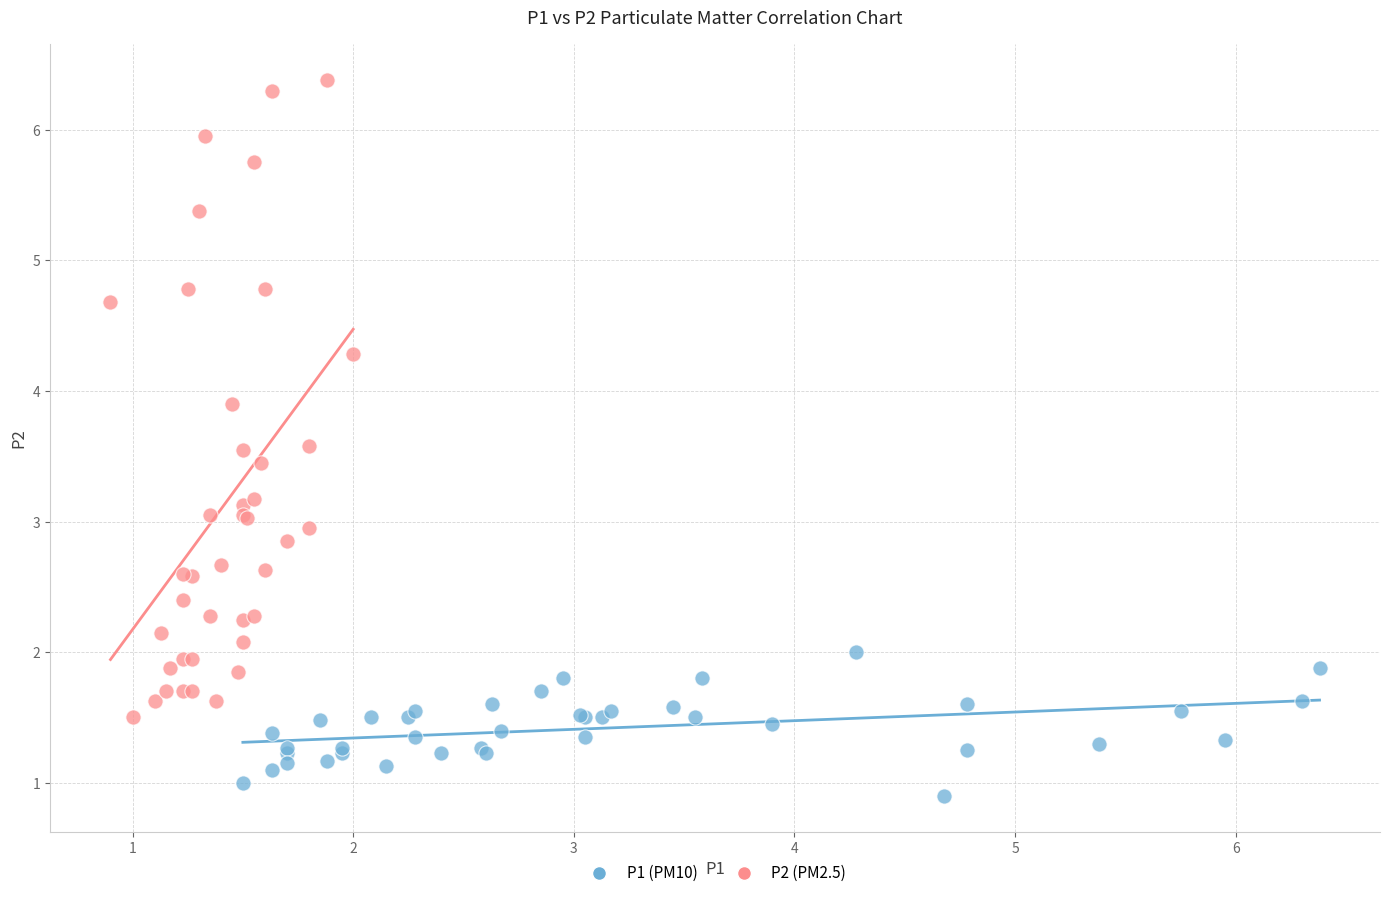

Which series reaches the maximum Y coordinate?

P2 (PM2.5)